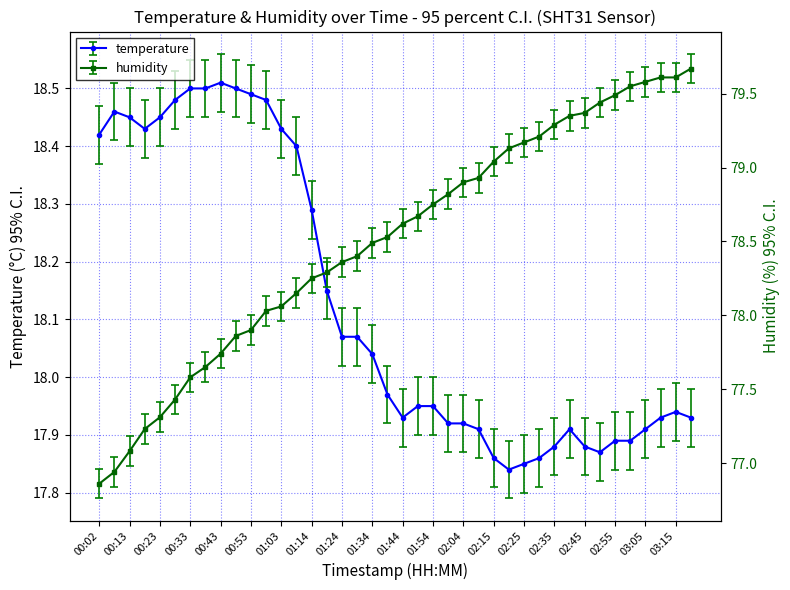

Which series has the widest spread of values?

humidity